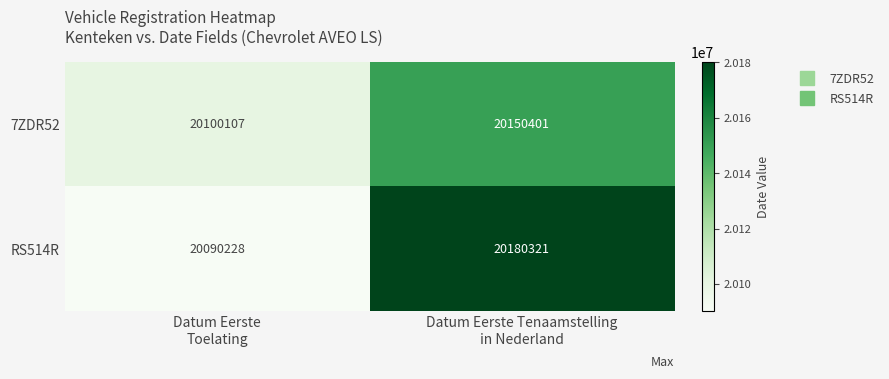

Which series has the largest total across all categories?

RS514R